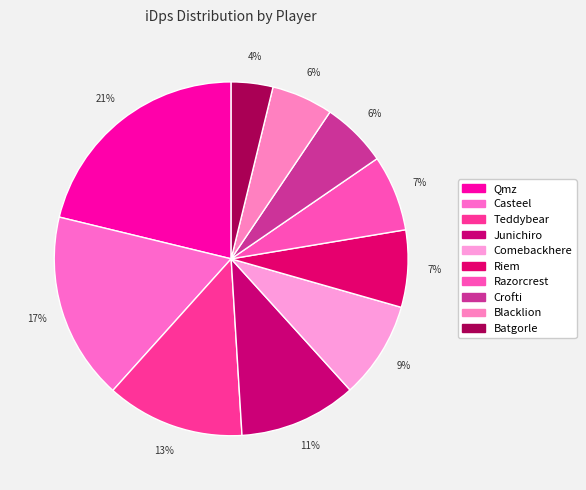

To the nearest percent, what is the average slice percentage?

10%